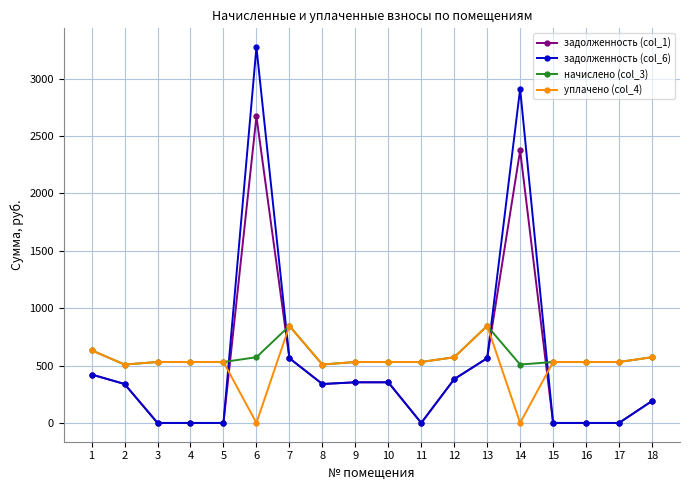

Between which two adjacent categories do задолженность (col_6) and начислено (col_3) first intersect?

5 and 6